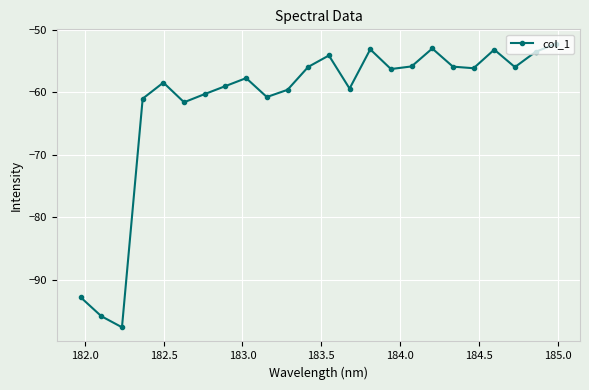

How many interior local peaks (higher than both neighbors) does the data have?

6